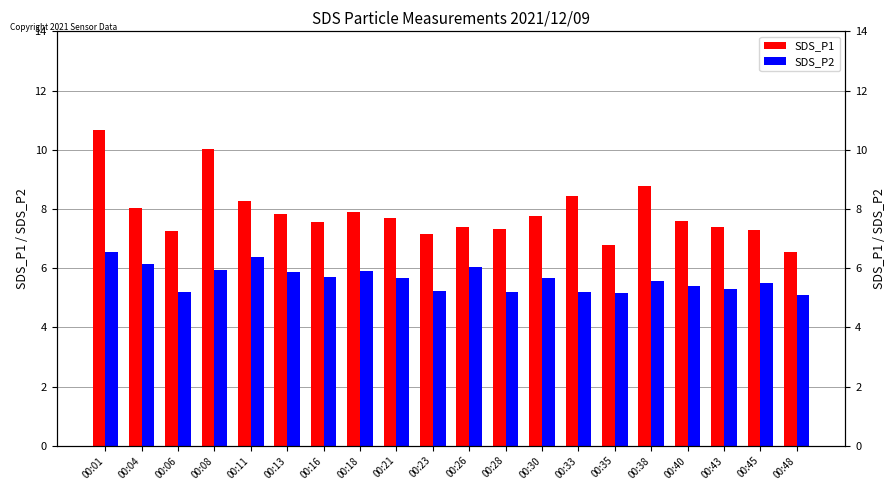

True or false: SDS_P1 has a value of 11.6 at 00:18.

False